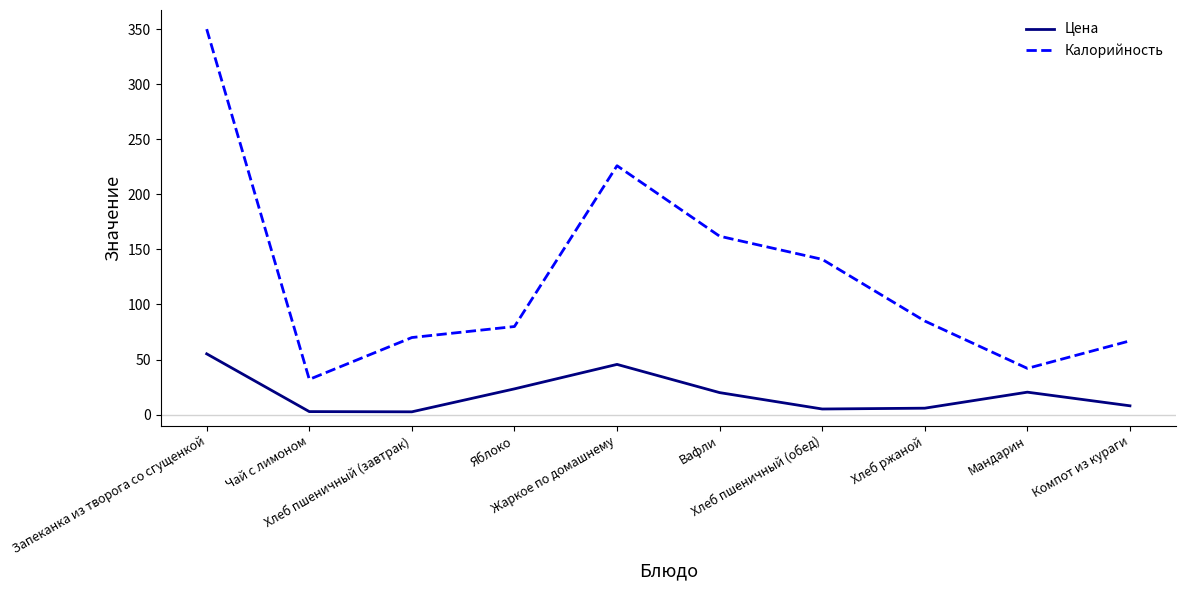

Count the number of data series in this chart.

2